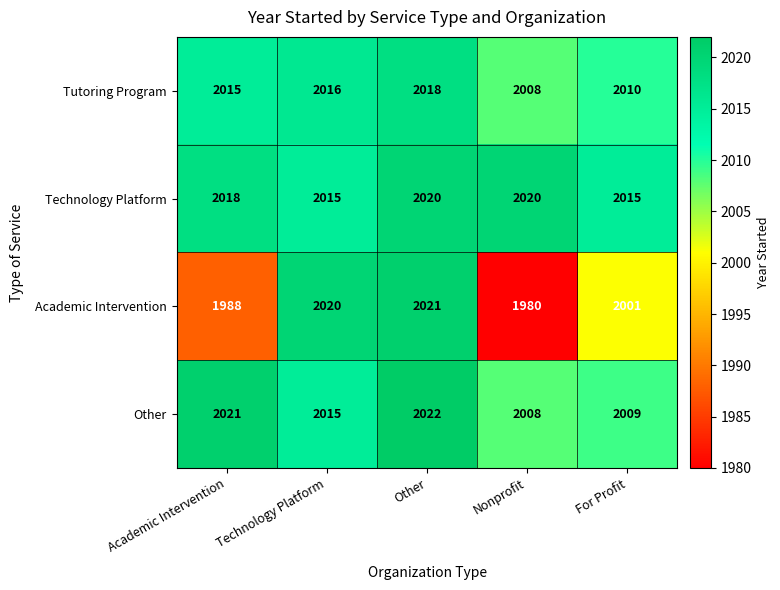

Reading right to left, extract all data points from this chart.

Tutoring Program: For Profit=2010	Nonprofit=2008	Other=2018	Technology Platform=2016	Academic Intervention=2015
Technology Platform: For Profit=2015	Nonprofit=2020	Other=2020	Technology Platform=2015	Academic Intervention=2018
Academic Intervention: For Profit=2001	Nonprofit=1980	Other=2021	Technology Platform=2020	Academic Intervention=1988
Other: For Profit=2009	Nonprofit=2008	Other=2022	Technology Platform=2015	Academic Intervention=2021